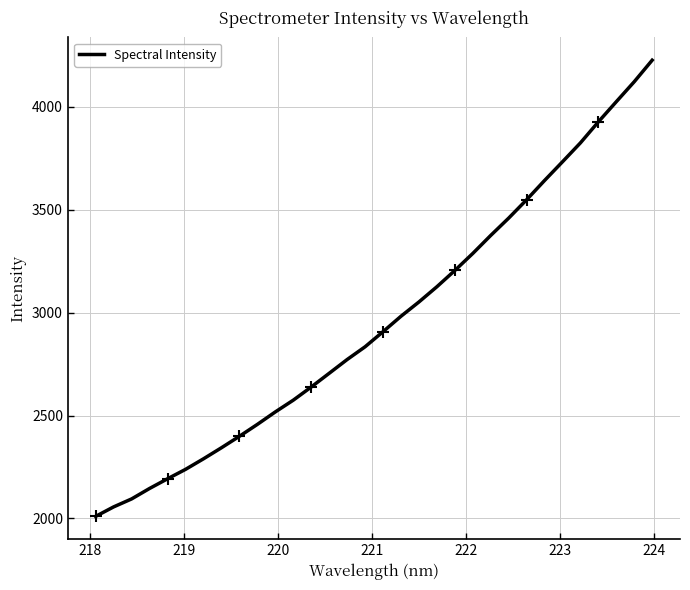

What is the minimum value for Spectral Intensity?

2009.6